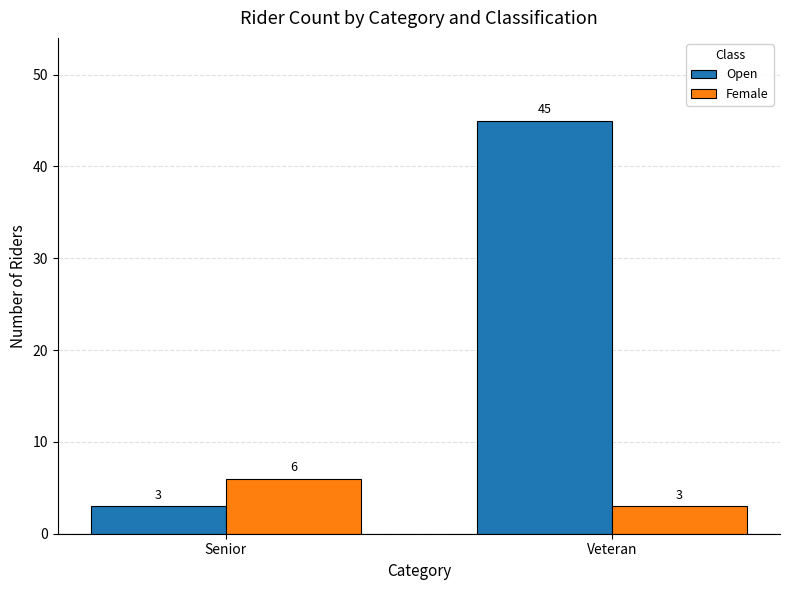

At which category is the sum across all series the highest?

Veteran